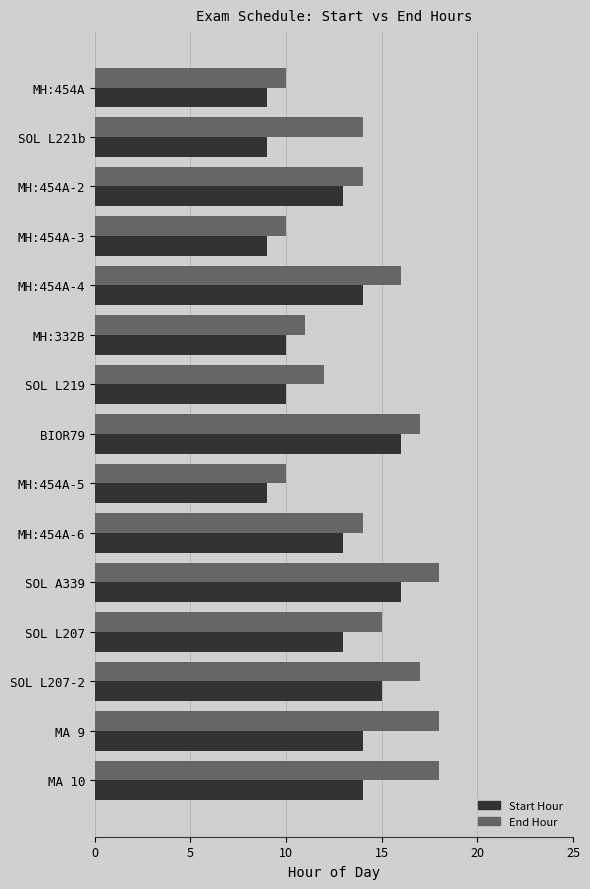

Which series has the largest total across all categories?

End Hour